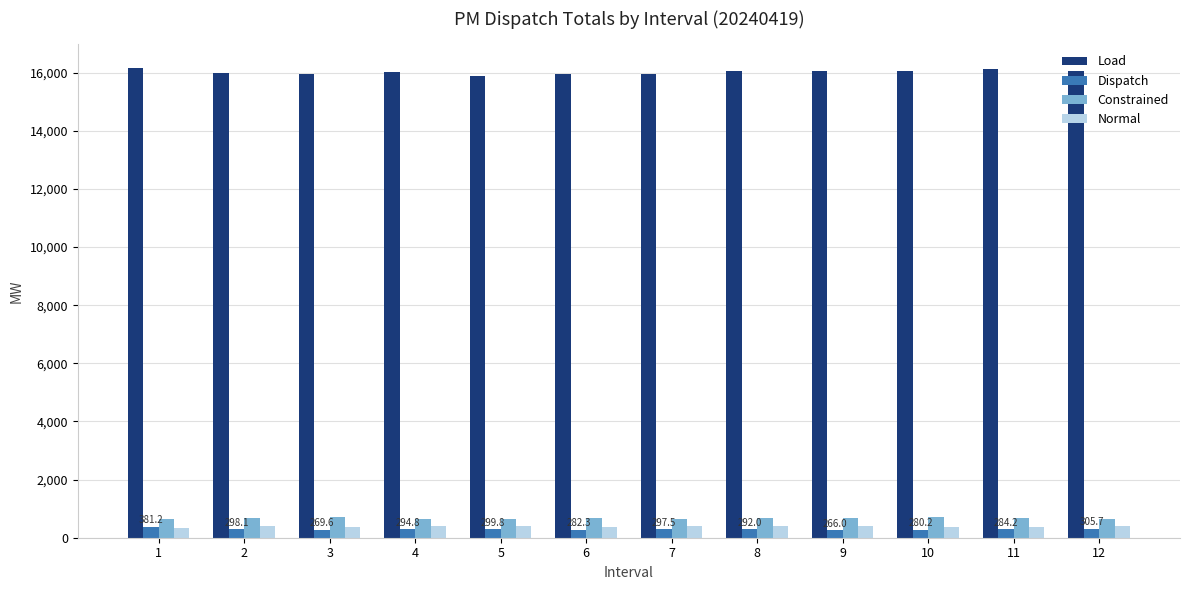

Which series has the largest total across all categories?

Load